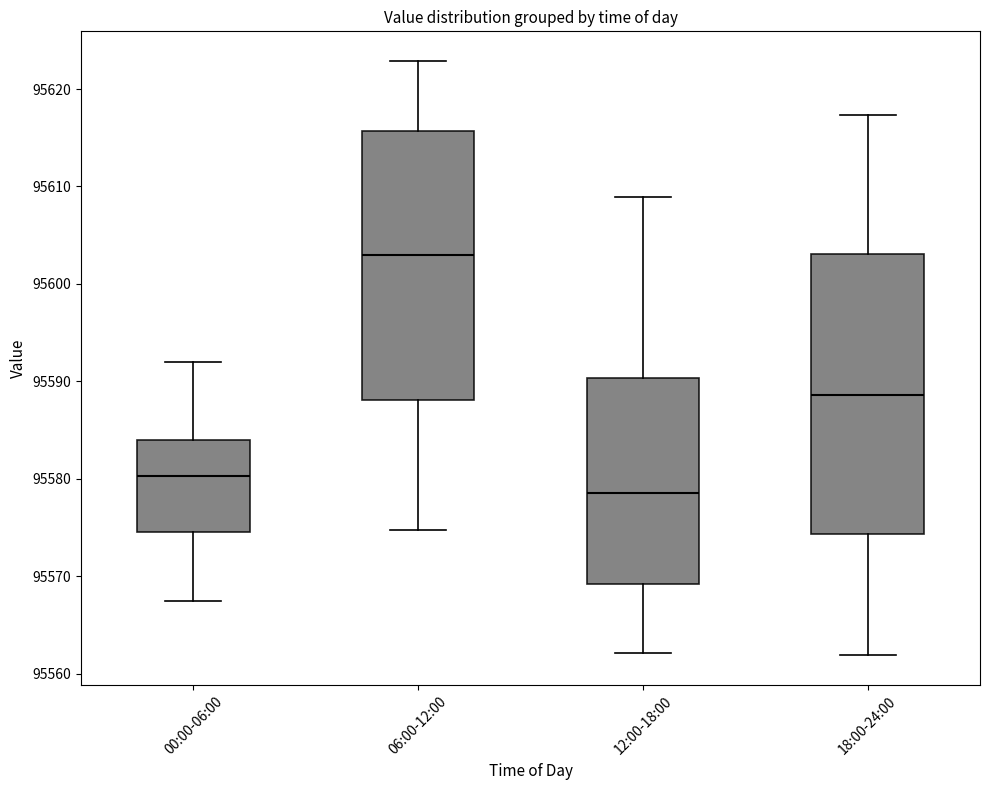

Where does the upper whisker of the box for 12:00-18:00 end on the y-axis? The values are not printed on the chart, so give them approximately, as read against the axis.

95609